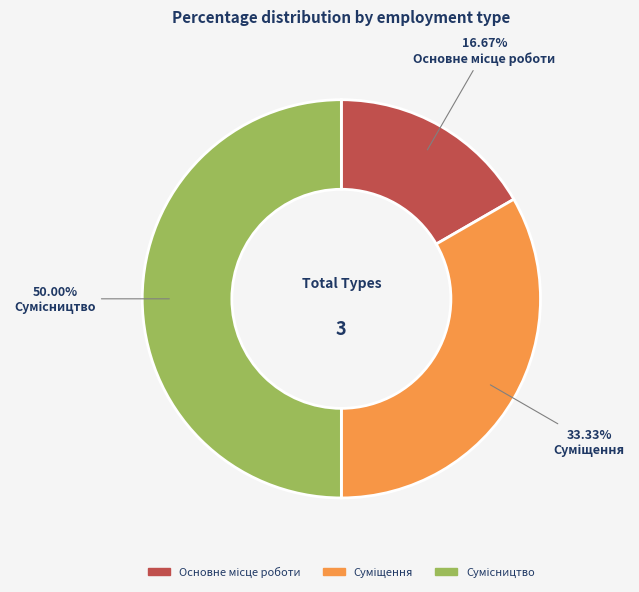

Is the sum of Основне місце роботи and Суміщення greater than half?

No